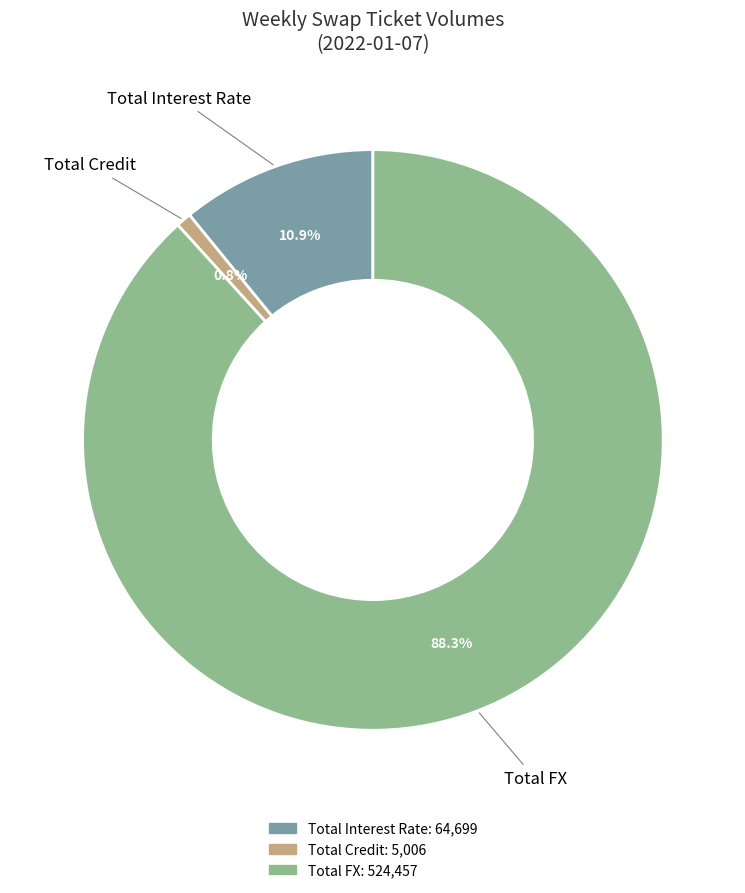

Approximately how many times larger is the value at Total FX compared to Total Interest Rate?

8.1